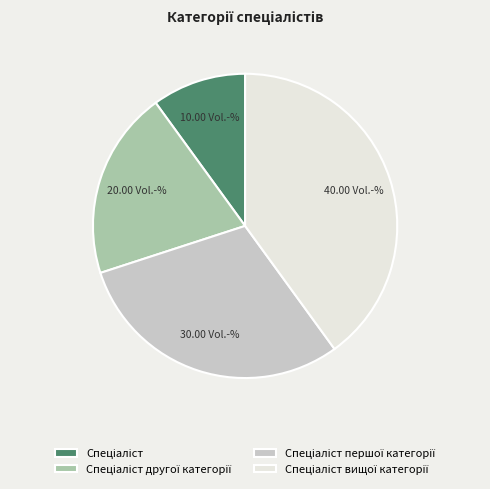

Does any single category account for the majority?

No